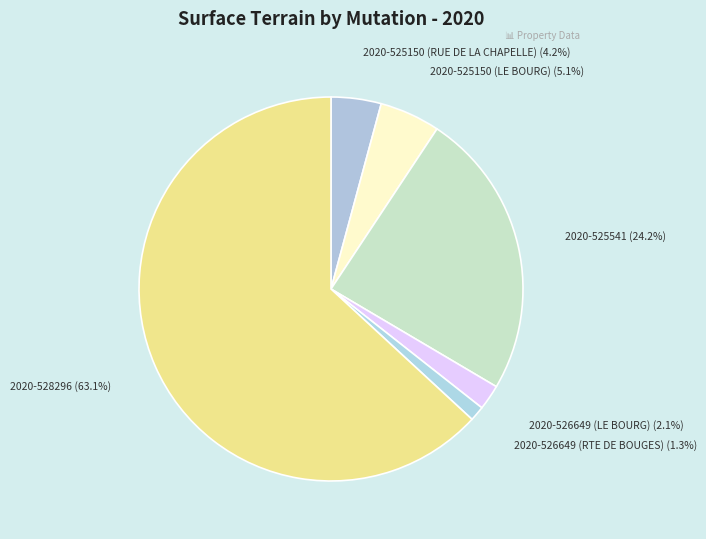

Which has a higher value, 2020-526649 (LE BOURG) or 2020-528296?

2020-528296